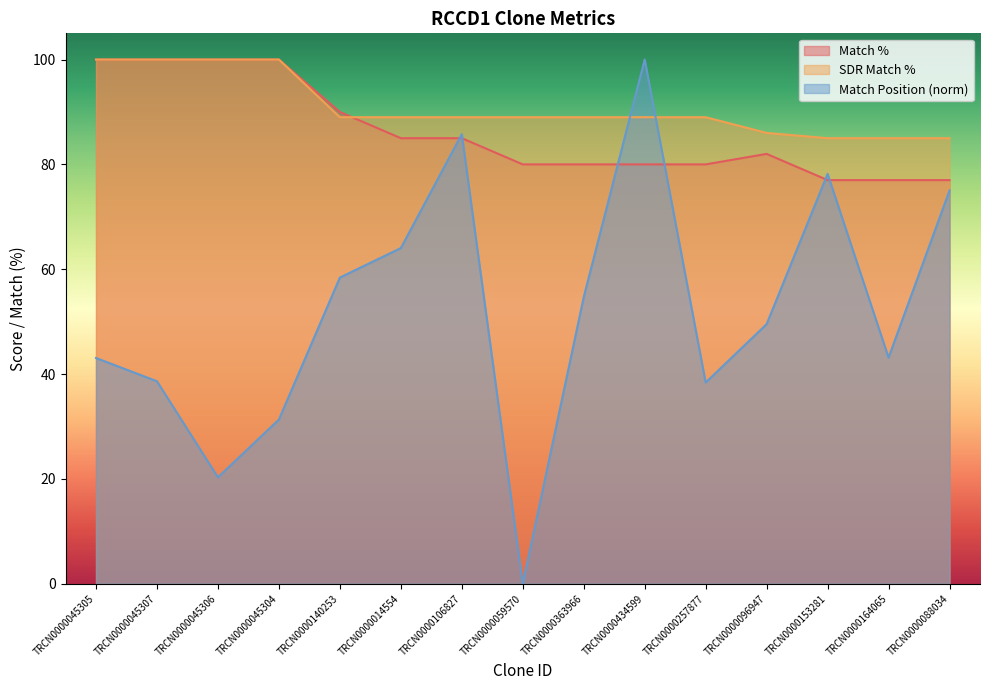

How many positive values does the Match Position series have?

14